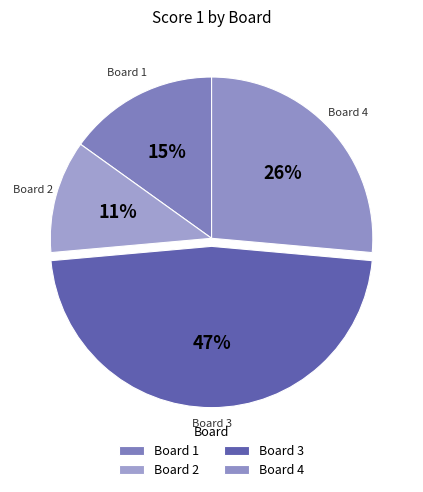

Is it true that Board 2 is 11% of the pie?

True